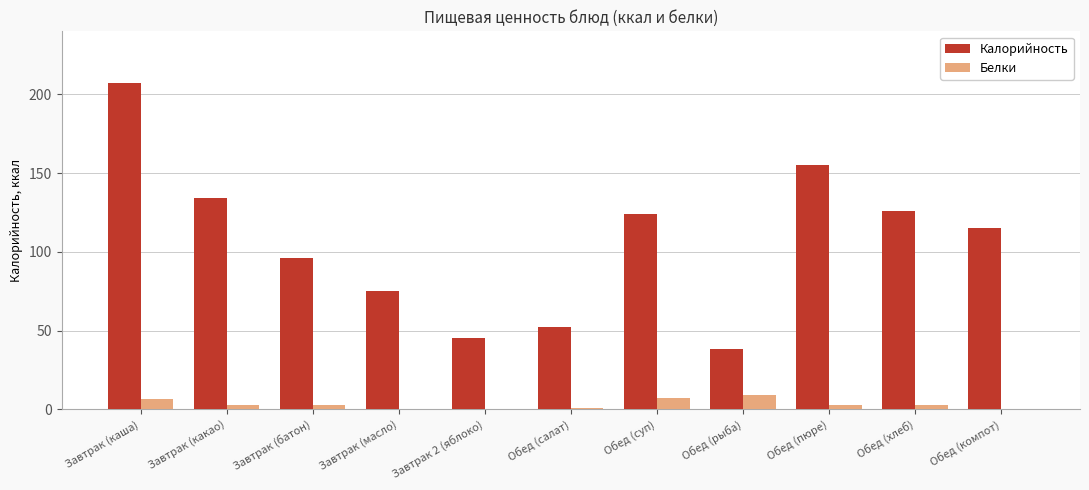

The value of Калорийность at Обед (компот) is 115.0. True or false?

True